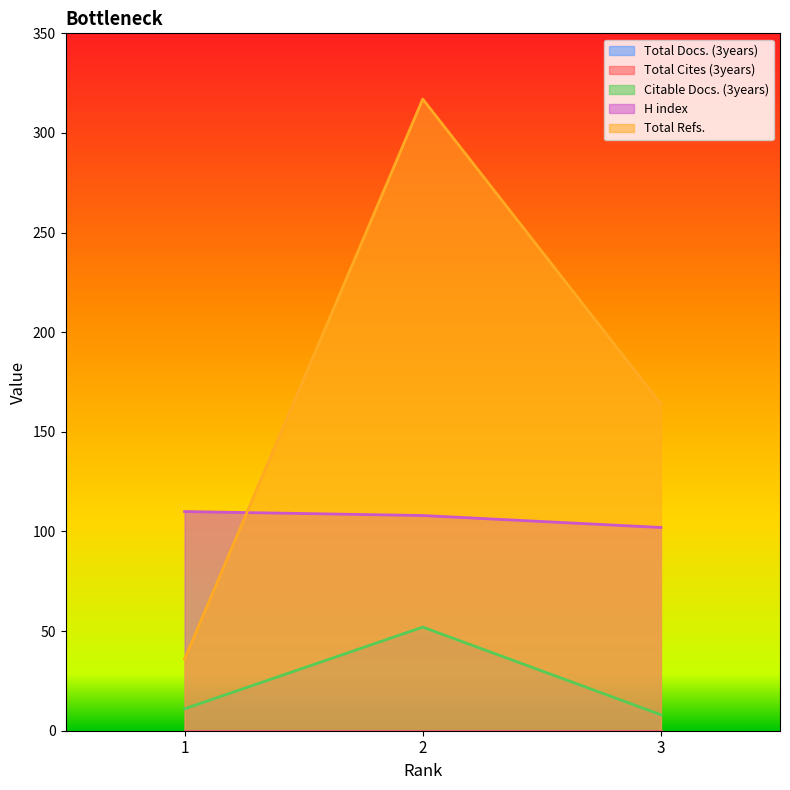

Where does the Total Refs. series first go above 164?

2